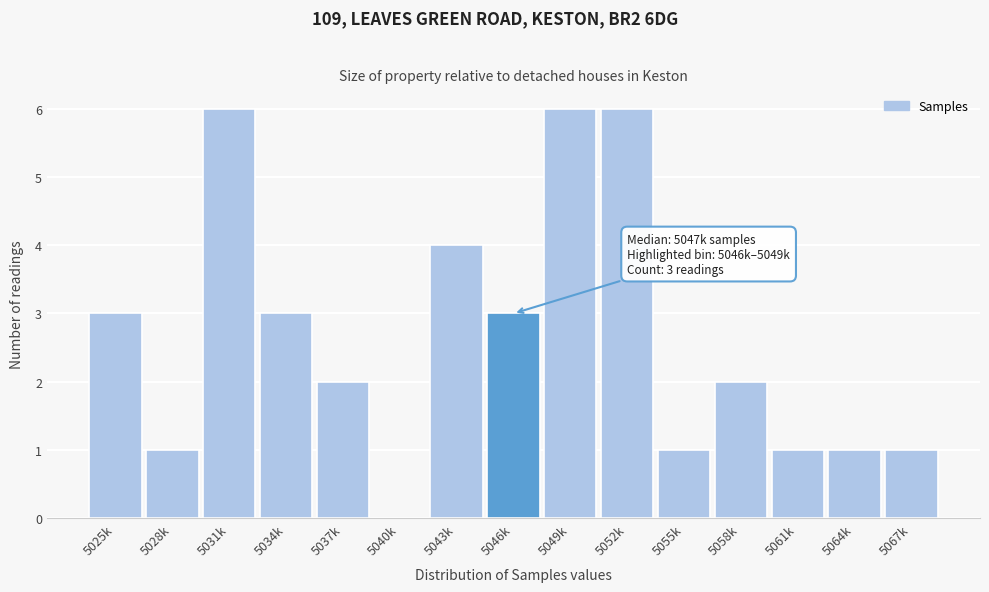

True or false: the data shows 3 at 5043k.

False